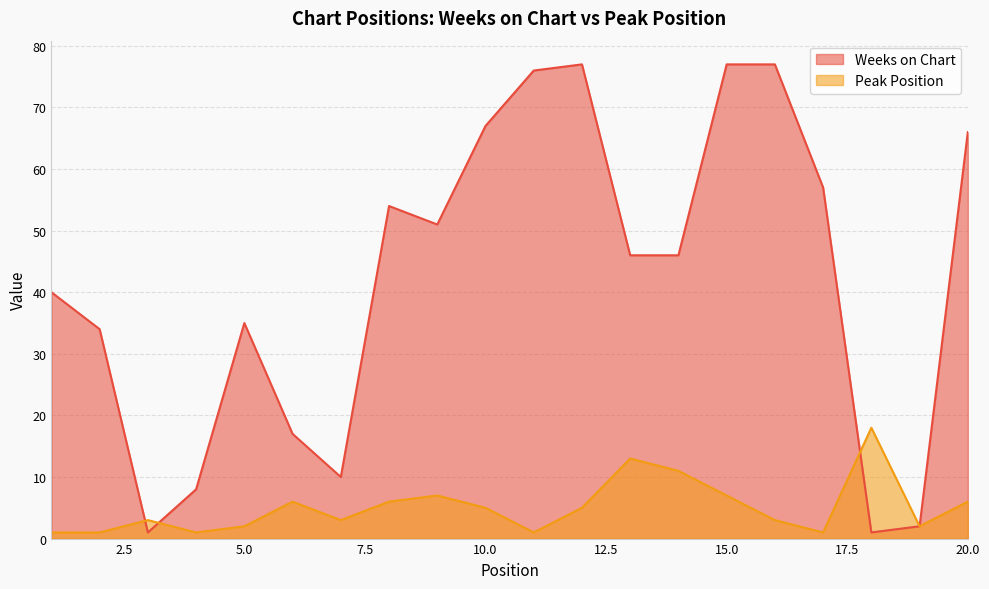

Where do Peak Position and Weeks on Chart first cross each other?

2 and 3